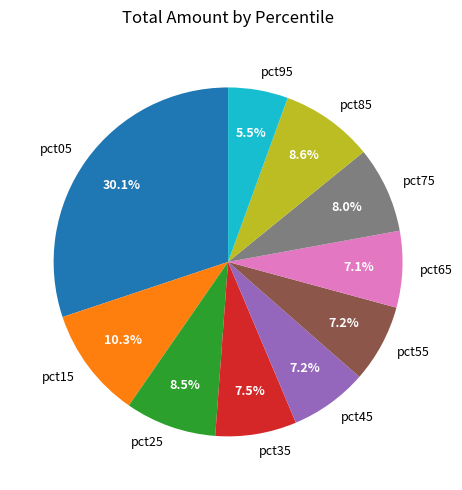

Count the number of slices in the pie.

10